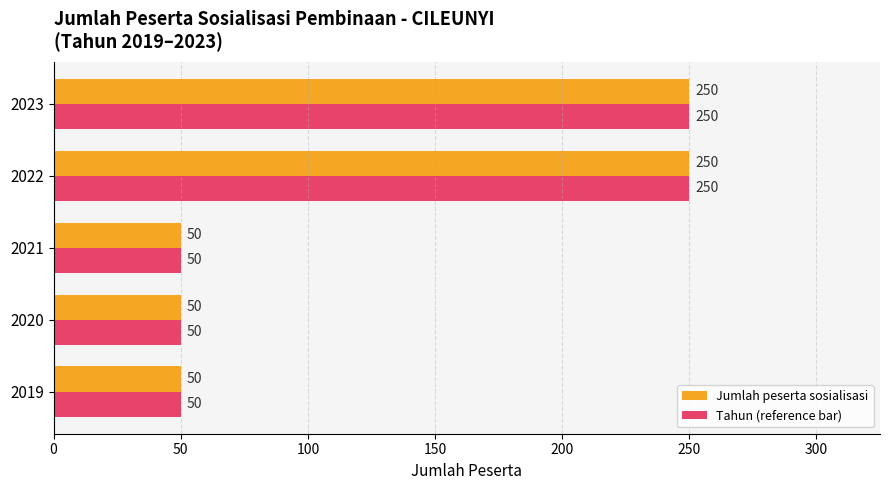

How many series are shown in this chart?

2